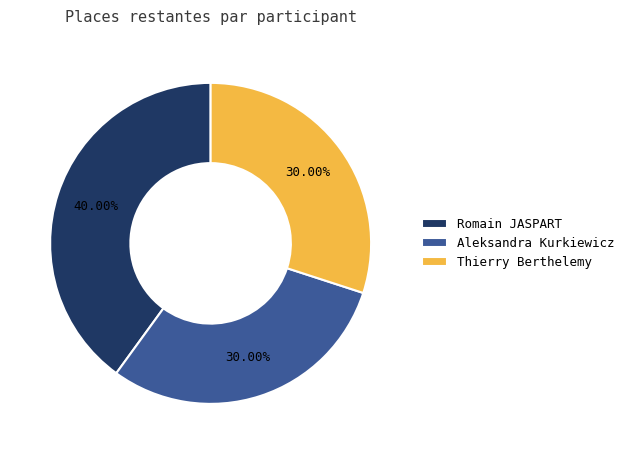

What is the ratio of the value at Romain JASPART to the value at Aleksandra Kurkiewicz?

1.3